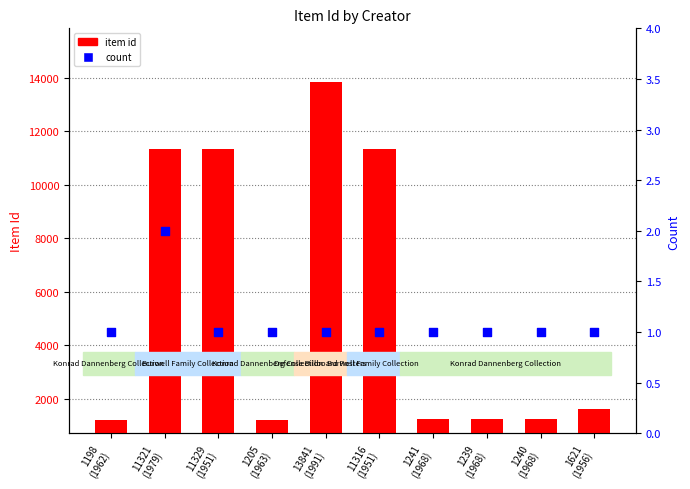

At which category is the sum across all series the highest?

13841
(1991)